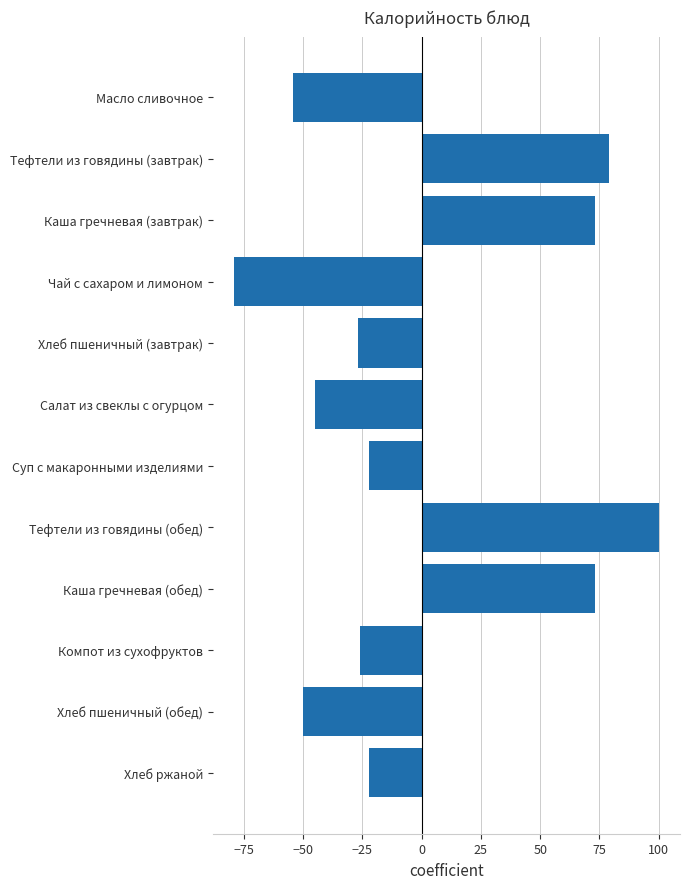

Does the chart contain stacked bars?

No